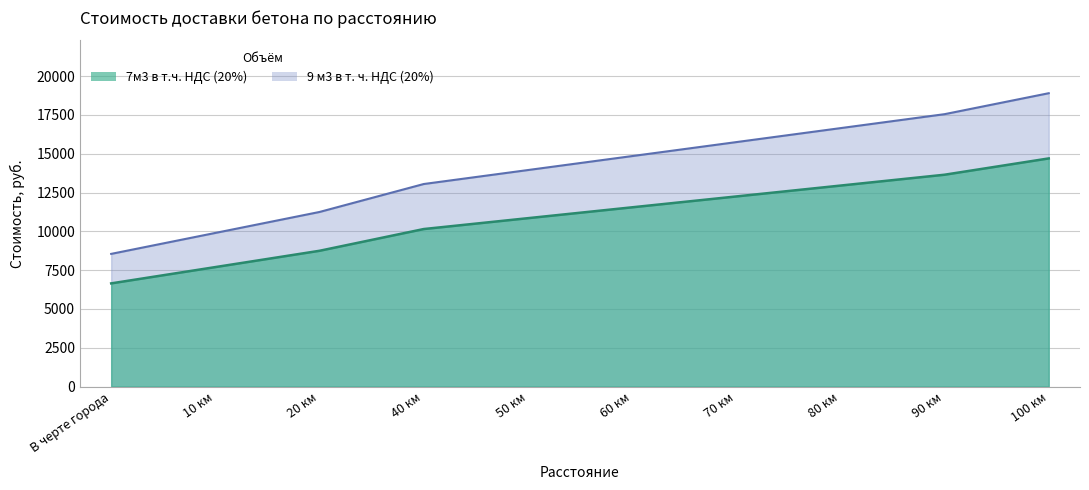

True or false: 9 м3 в т. ч. НДС (20%) and 7м3 в т.ч. НДС (20%) intersect in this chart.

False